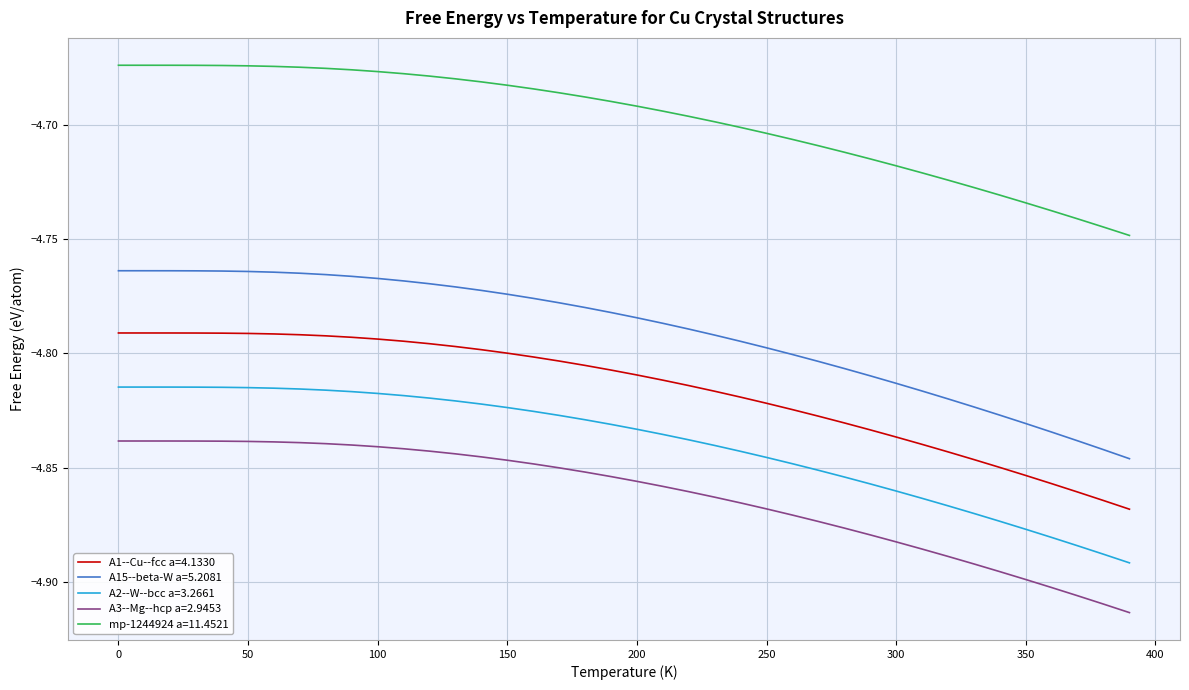

True or false: A15--beta-W a=5.2081 and A3--Mg--hcp a=2.9453 intersect in this chart.

False